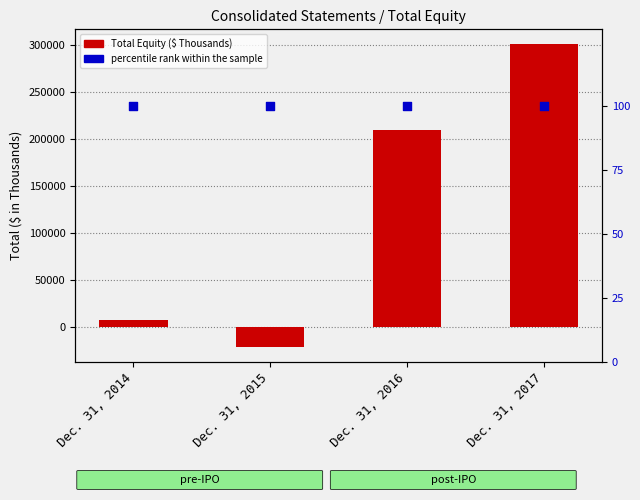

Which series has the largest total across all categories?

Total Equity ($ in Thousands)